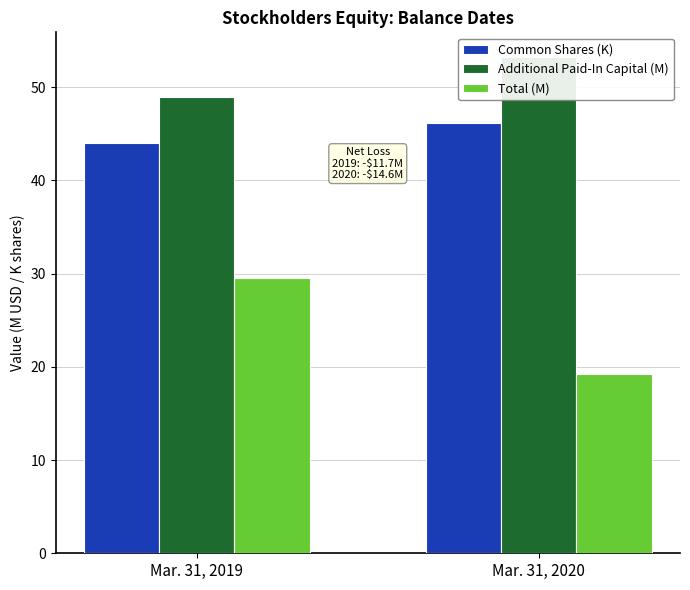

What is the difference between the maximum and minimum values in the Common Shares (K) series?

2.2